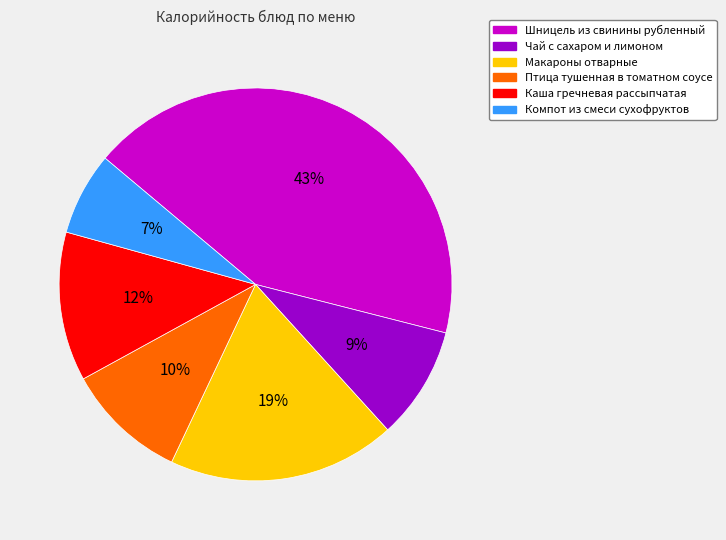

What is the smallest slice in the pie chart?

Компот из смеси сухофруктов